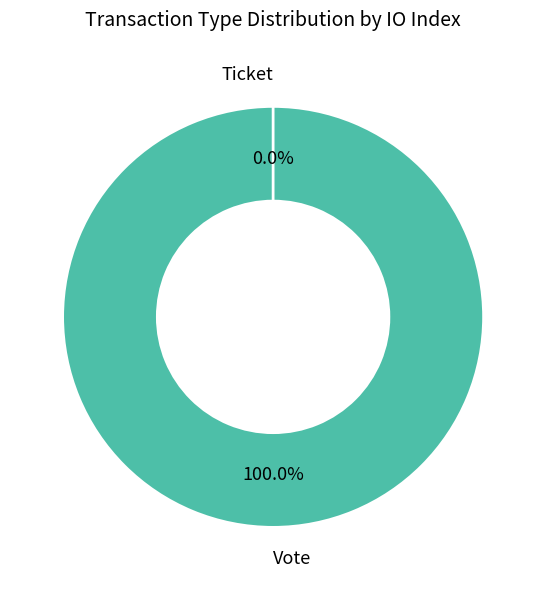

True or false: Vote accounts for 100% of the total.

True